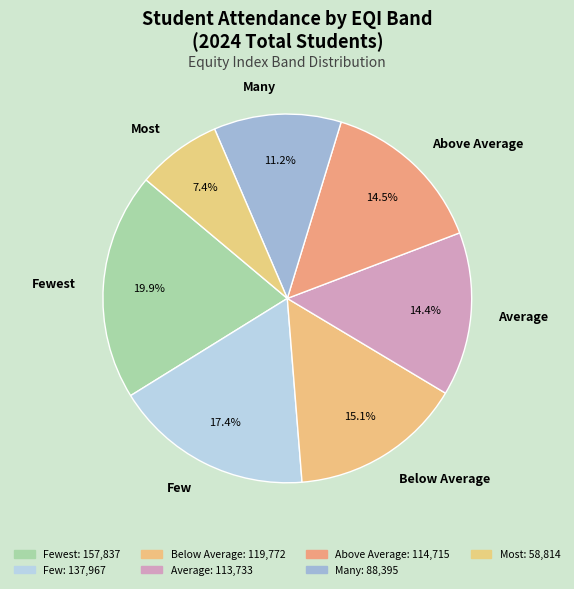

Does any single category account for the majority?

No